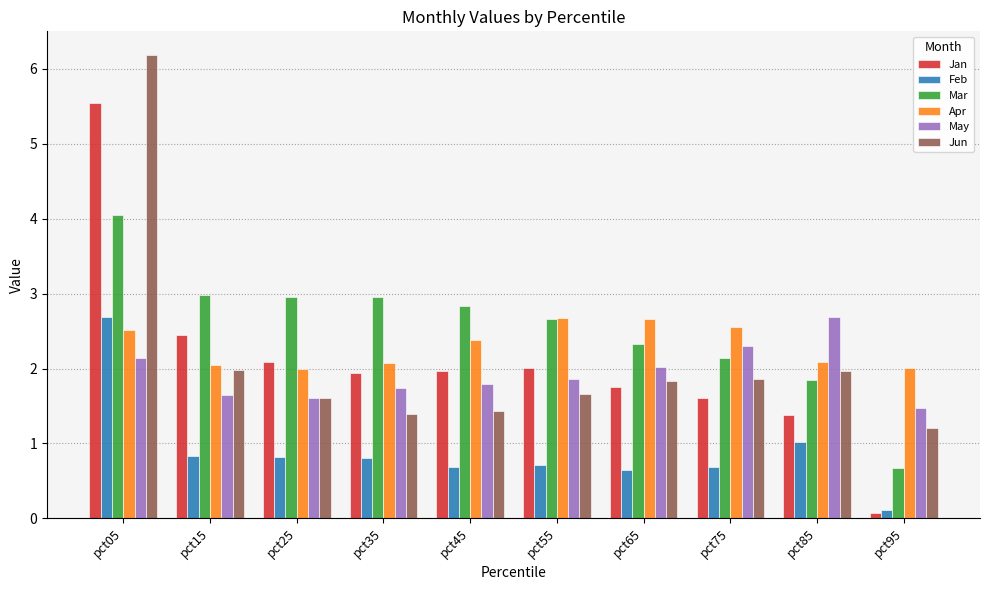

What is the lowest value of the May series?

1.5